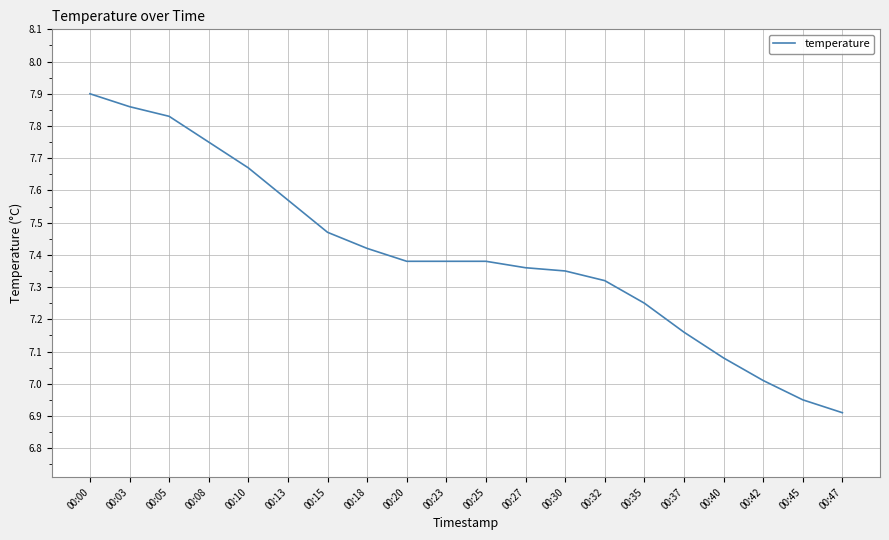

The value at 00:00 is 7.9. True or false?

True